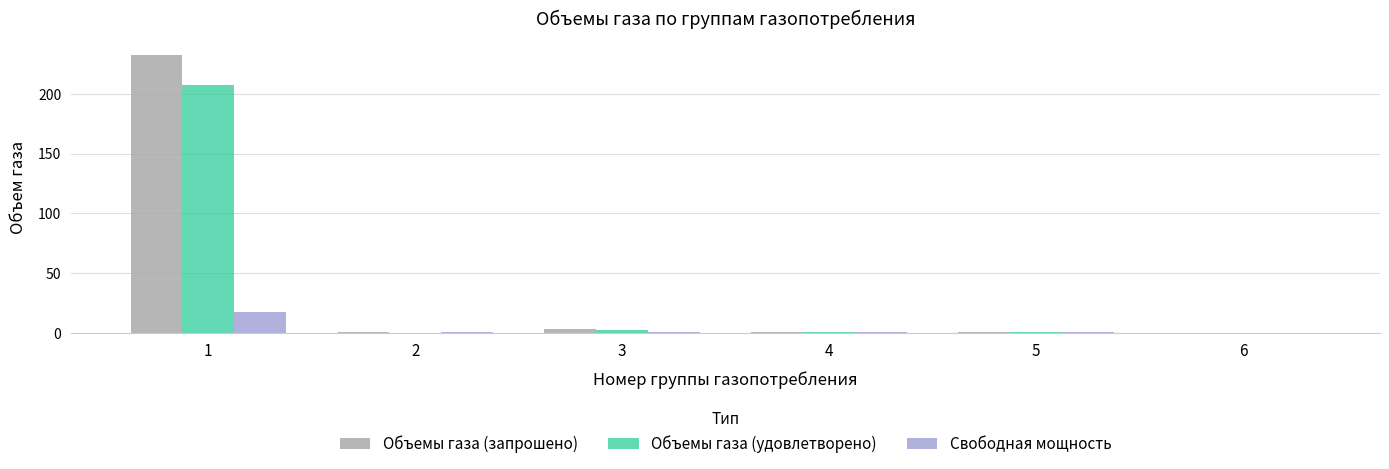

True or false: Объемы газа (запрошено) has a value of 115.1 at 1.

False